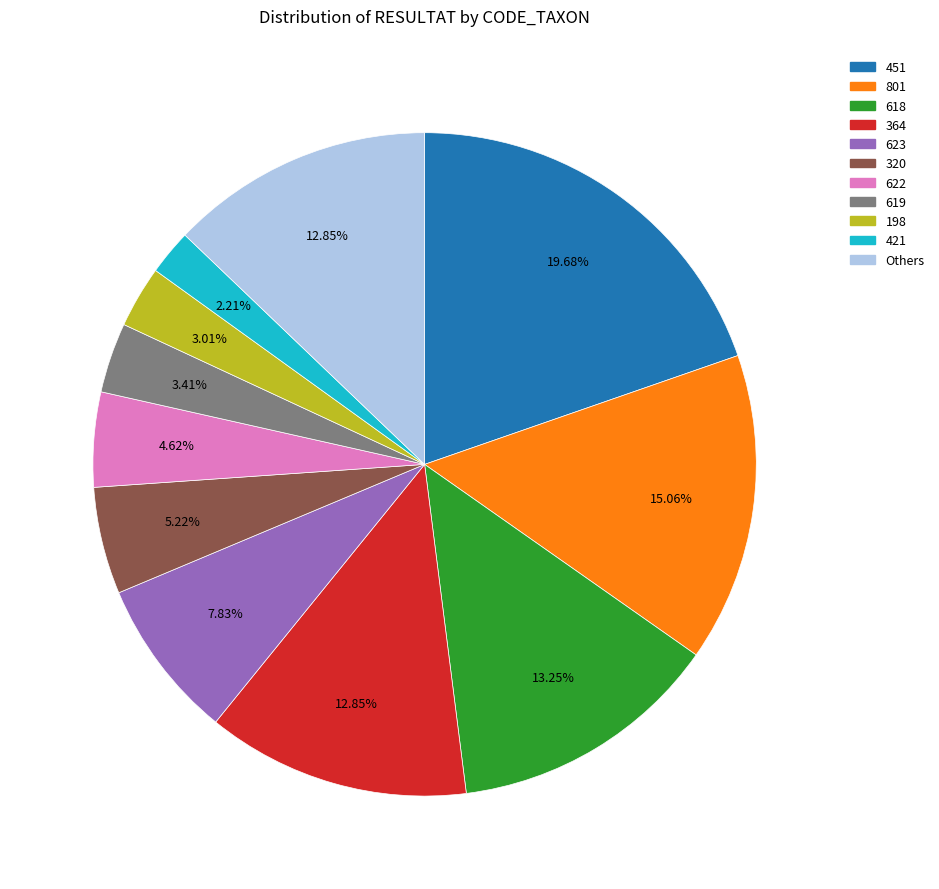

Does any single category account for the majority?

No